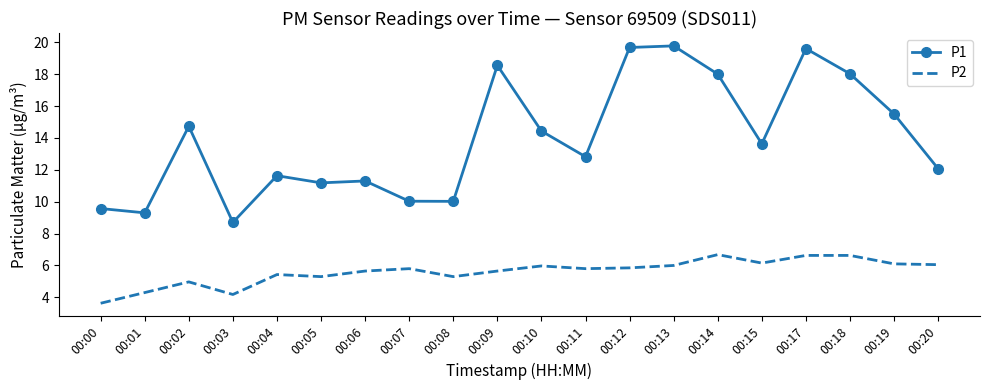

True or false: P1 has a value of 11.6 at 00:04.

True